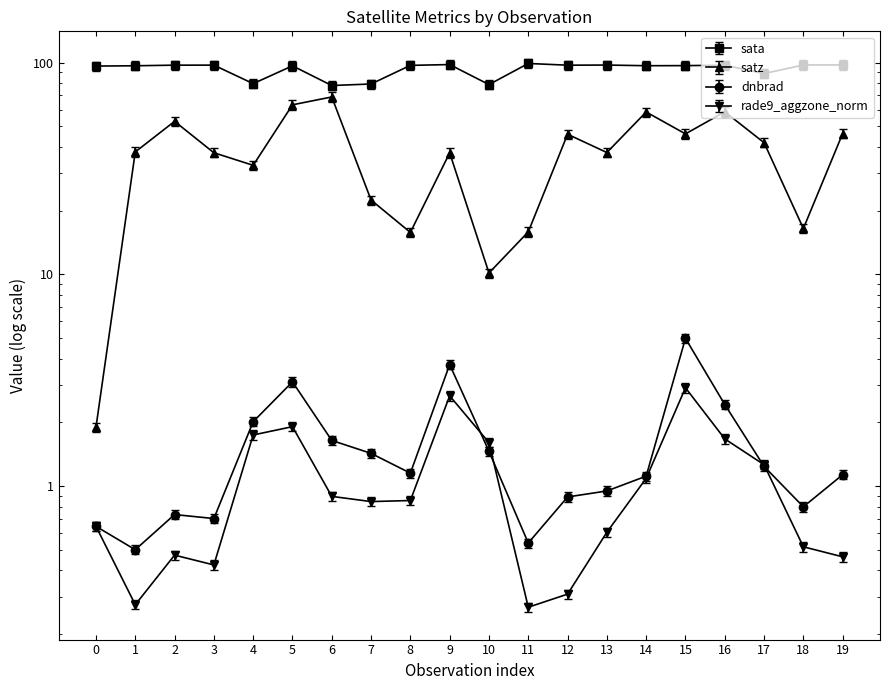

True or false: rade9_aggzone_norm has a value of 0.3 at 18.

False